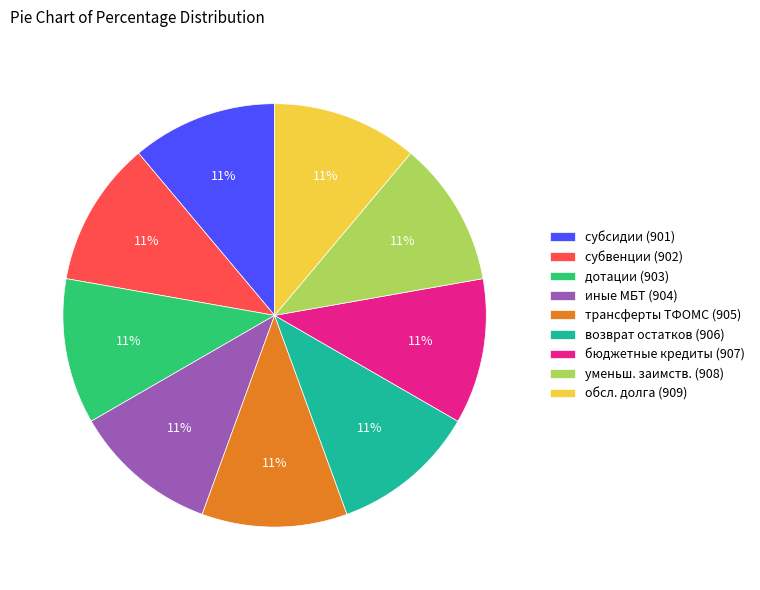

How many segments does this pie chart have?

9